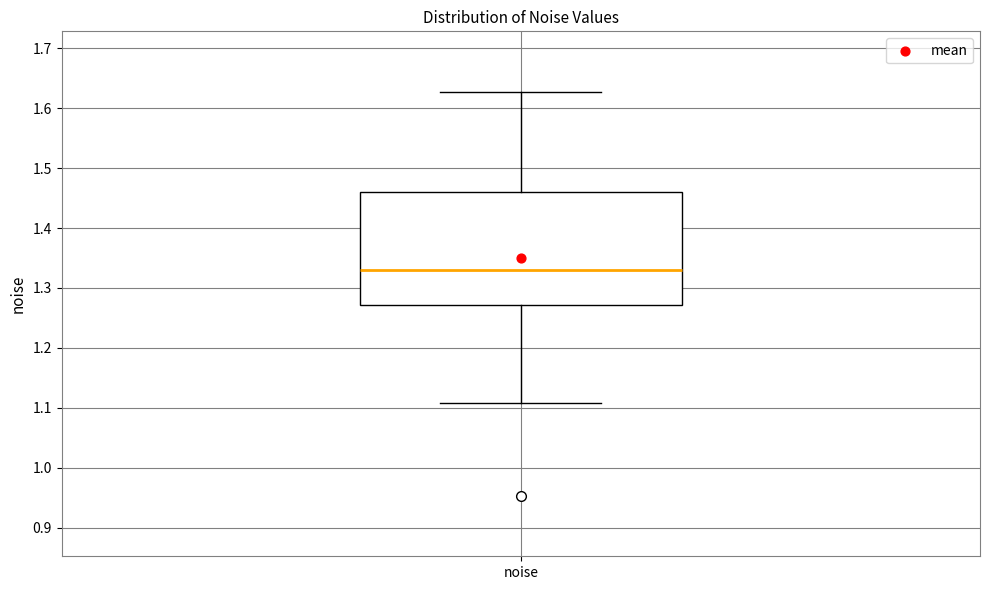

Read this box plot against the y-axis: the position of the median line, the range covered by the box, and the ends of both whiskers. The values are not printed on the chart, so give them approximately, as read against the axis.

median 1.33, box 1.27 to 1.46, whiskers 1.11 to 1.63